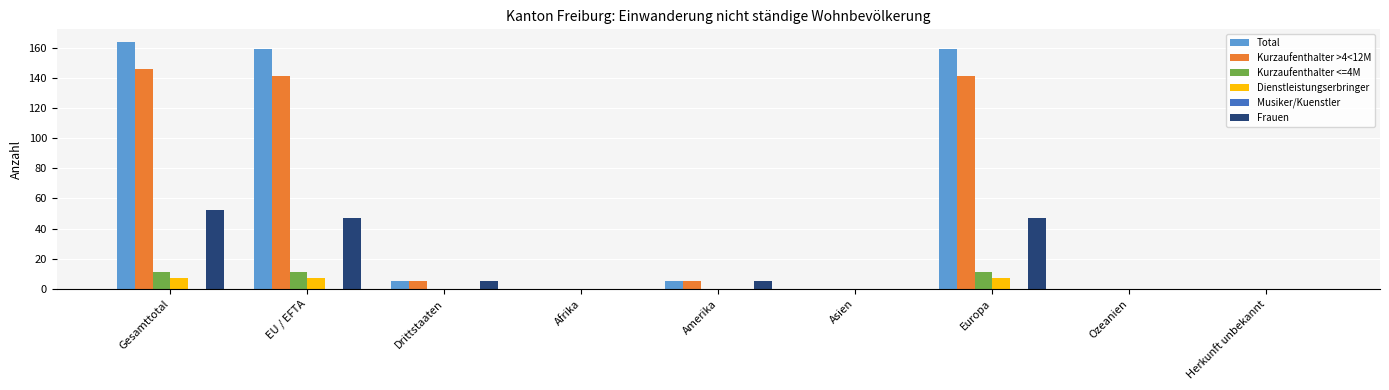

Which series changed the most between EU / EFTA and Drittstaaten?

Total